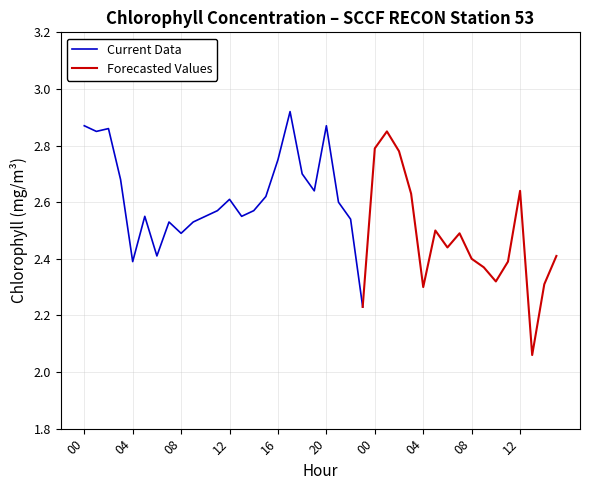

Reading left to right, what are all the values shown in this chart?

2010-07-01T00=2.9	2010-07-01T01=2.9	2010-07-01T02=2.9	2010-07-01T03=2.7	2010-07-01T04=2.4	2010-07-01T05=2.5	2010-07-01T06=2.4	2010-07-01T07=2.5	2010-07-01T08=2.5	2010-07-01T09=2.5	2010-07-01T10=2.5	2010-07-01T11=2.6	2010-07-01T12=2.6	2010-07-01T13=2.5	2010-07-01T14=2.6	2010-07-01T15=2.6	2010-07-01T16=2.8	2010-07-01T17=2.9	2010-07-01T18=2.7	2010-07-01T19=2.6	2010-07-01T20=2.9	2010-07-01T21=2.6	2010-07-01T22=2.5	2010-07-01T23=2.2	2010-07-02T00=2.8	2010-07-02T01=2.9	2010-07-02T02=2.8	2010-07-02T03=2.6	2010-07-02T04=2.3	2010-07-02T05=2.5	2010-07-02T06=2.4	2010-07-02T07=2.5	2010-07-02T08=2.4	2010-07-02T09=2.4	2010-07-02T10=2.3	2010-07-02T11=2.4	2010-07-02T12=2.6	2010-07-02T13=2.1	2010-07-02T14=2.3	2010-07-02T15=2.4